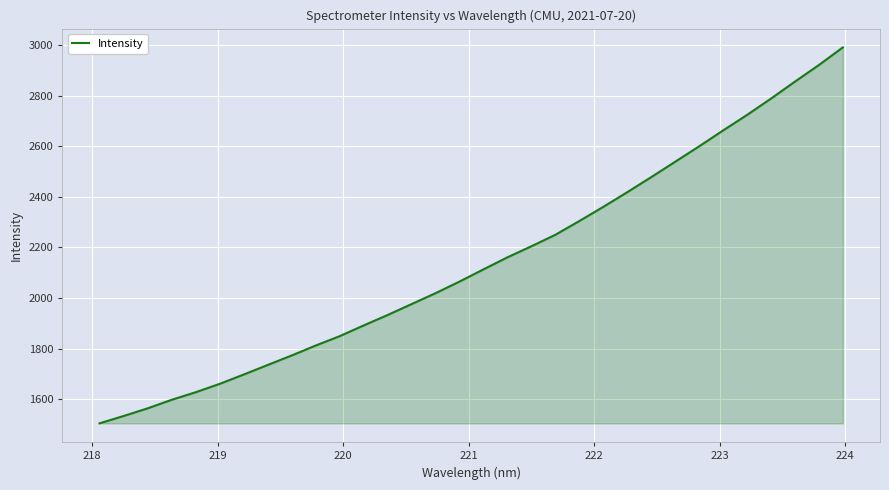

Reading left to right, list all the values displayed in this chart.

1504.0	1533.0	1563.2	1597.0	1626.9	1660.0	1696.8	1734.7	1772.2	1811.5	1848.6	1891.0	1932.3	1975.5	2018.7	2064.7	2113.0	2160.6	2204.4	2249.8	2304.2	2360.4	2418.3	2477.8	2538.8	2599.7	2662.5	2724.0	2788.6	2855.7	2921.3	2991.1